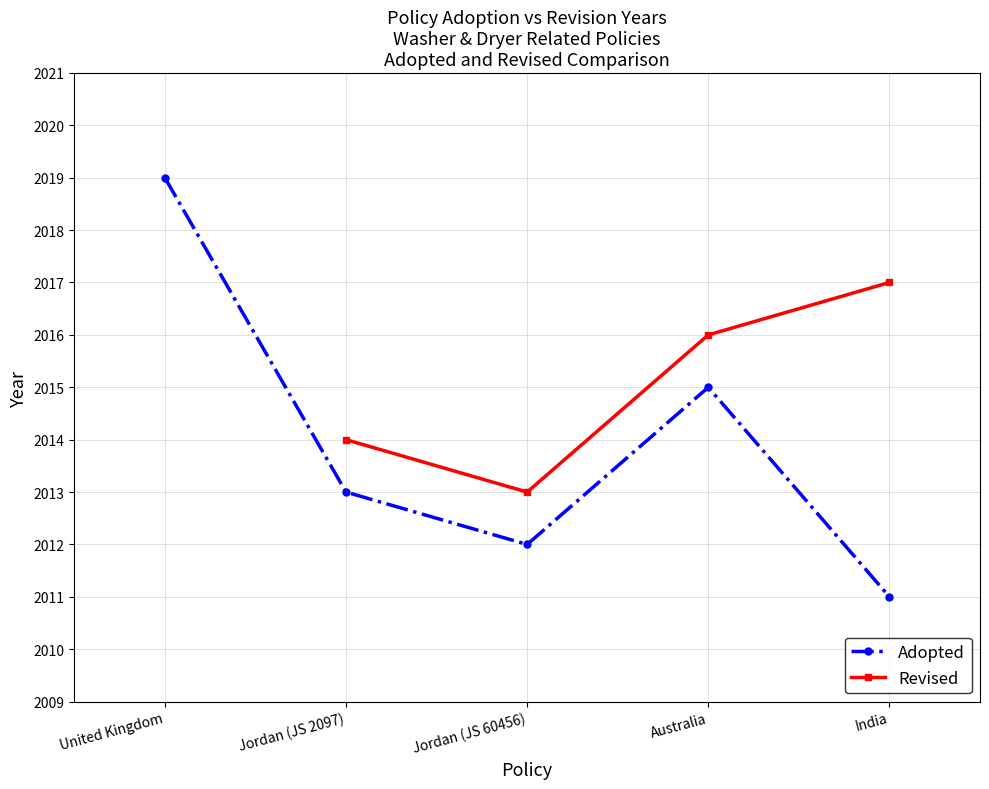

At which label is Adopted closest to 2015?

Australia